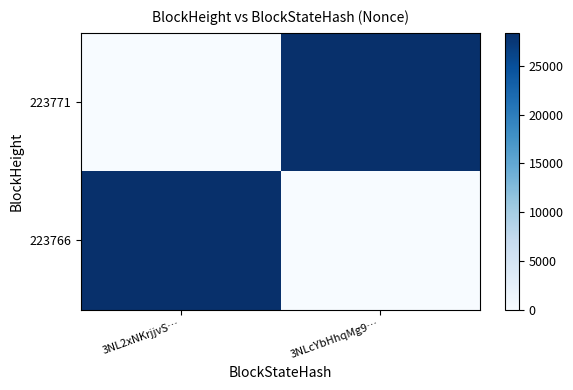

What is the spread (max minus min) of values at 3NL2xNKrjjvS…?

28396